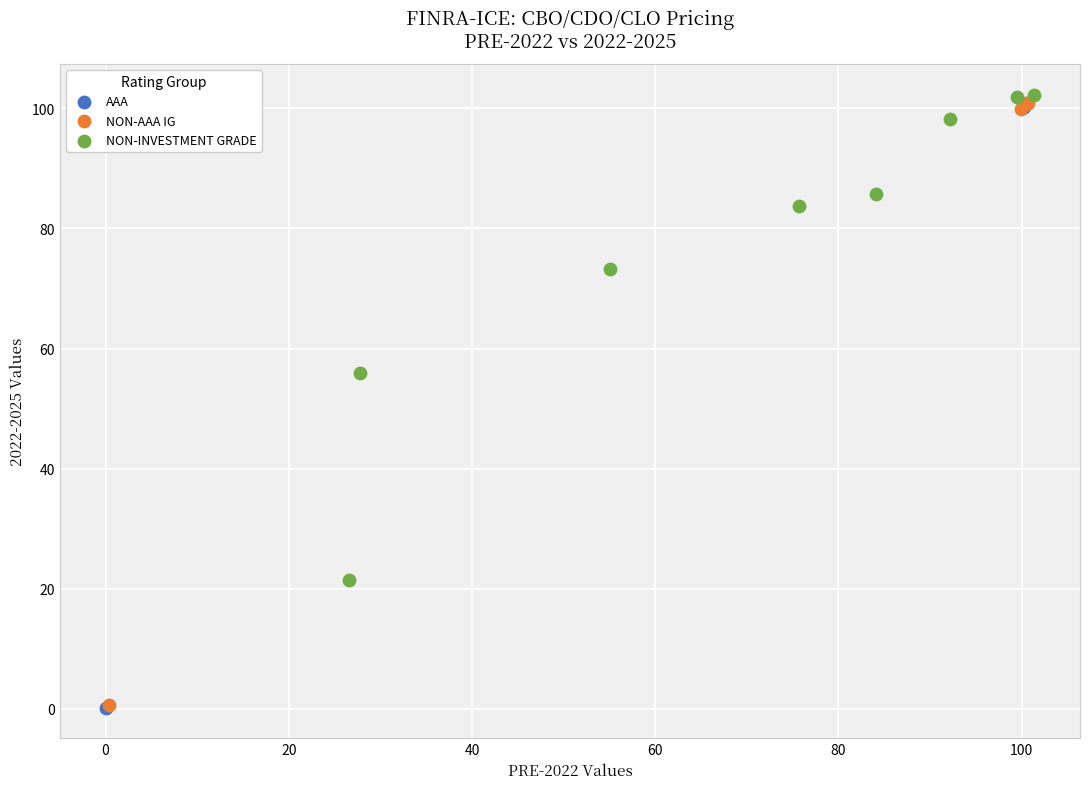

What are all the series names shown in the legend?

AAA, NON-AAA IG, NON-INVESTMENT GRADE